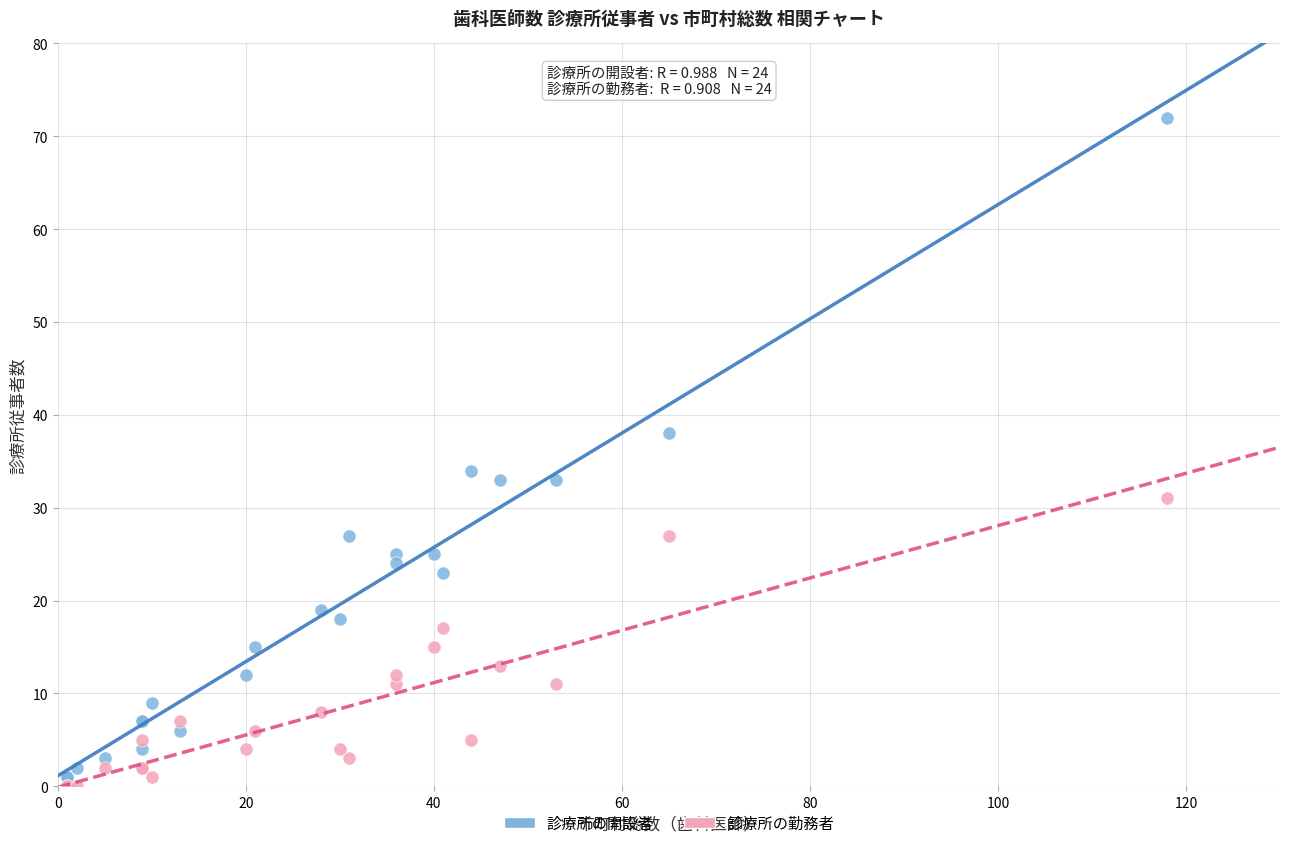

Which series has the largest Y range (max minus min)?

診療所の開設者